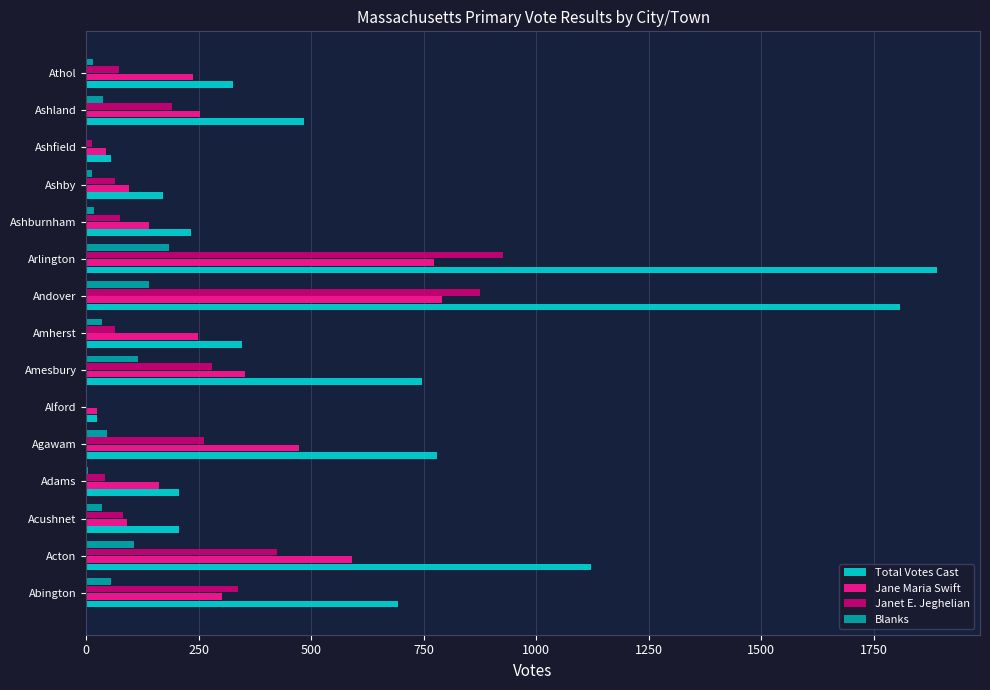

What is the total value across all series at Arlington?

3777